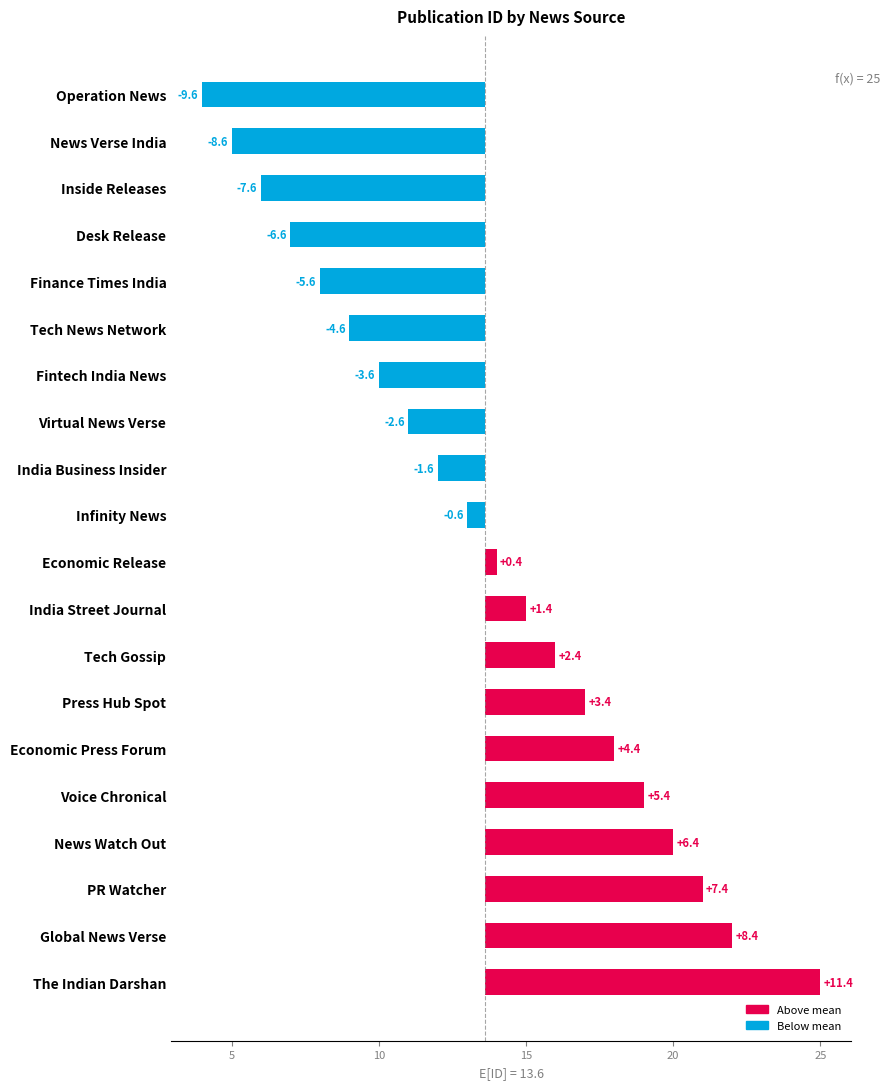

Are the bars horizontal?

Yes